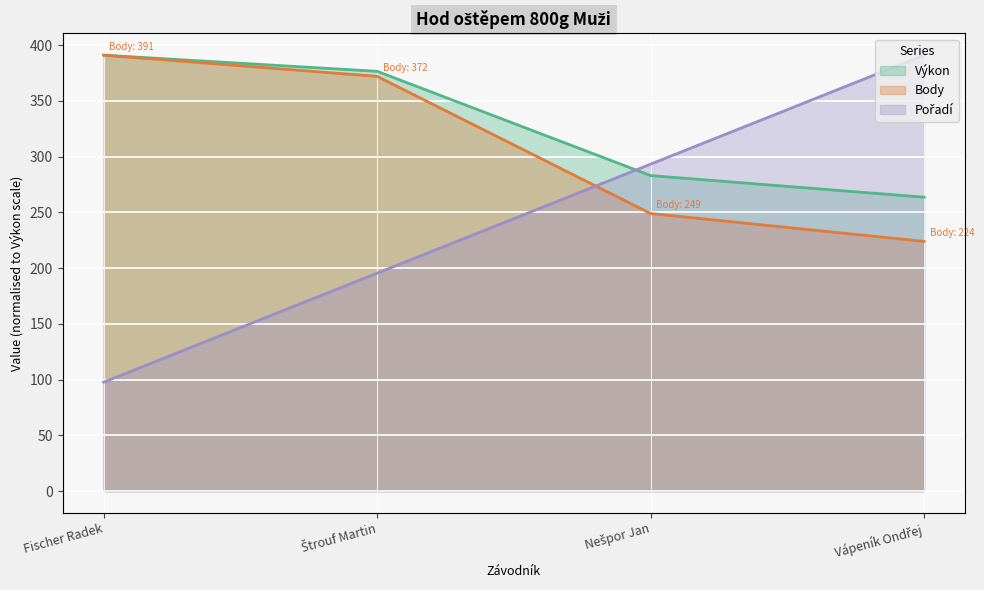

True or false: Body and Výkon cross at least once.

False